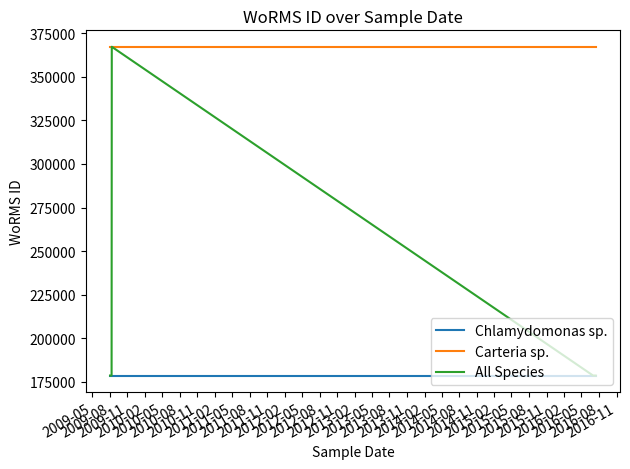

What is the spread (max minus min) of values at 2009-11?

188667